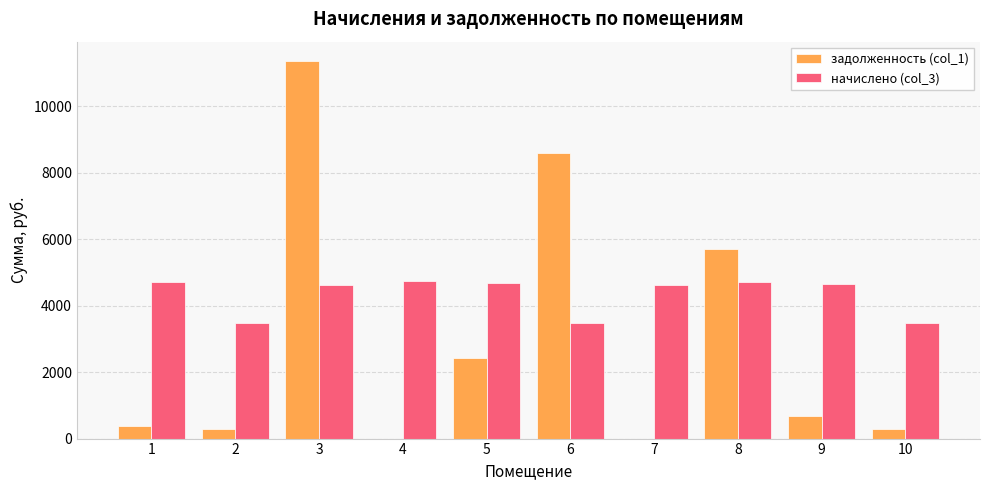

Which series changed the most between 5 and 8?

задолженность (col_1)